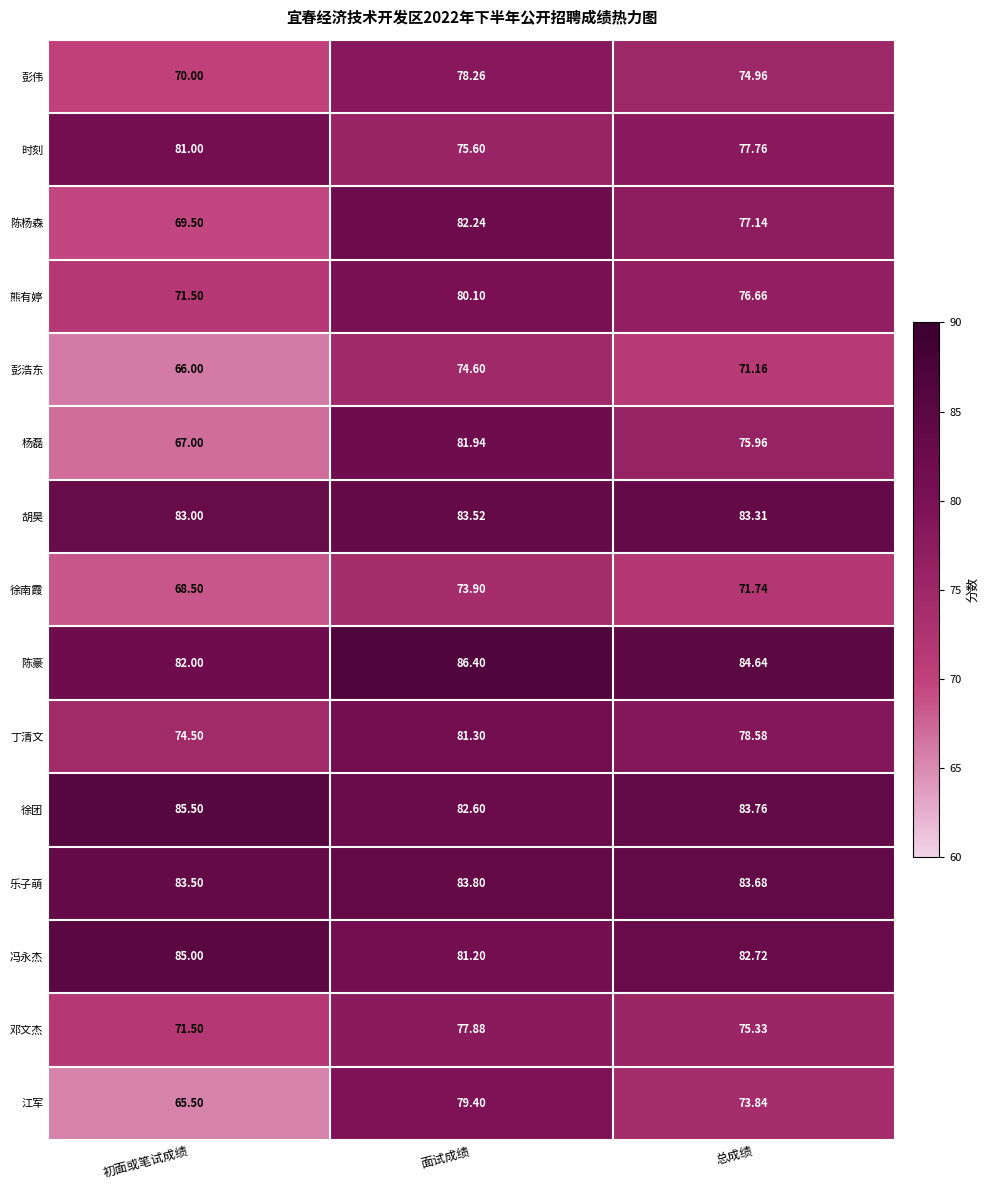

Where does the 丁清文 series first go above 78?

面试成绩